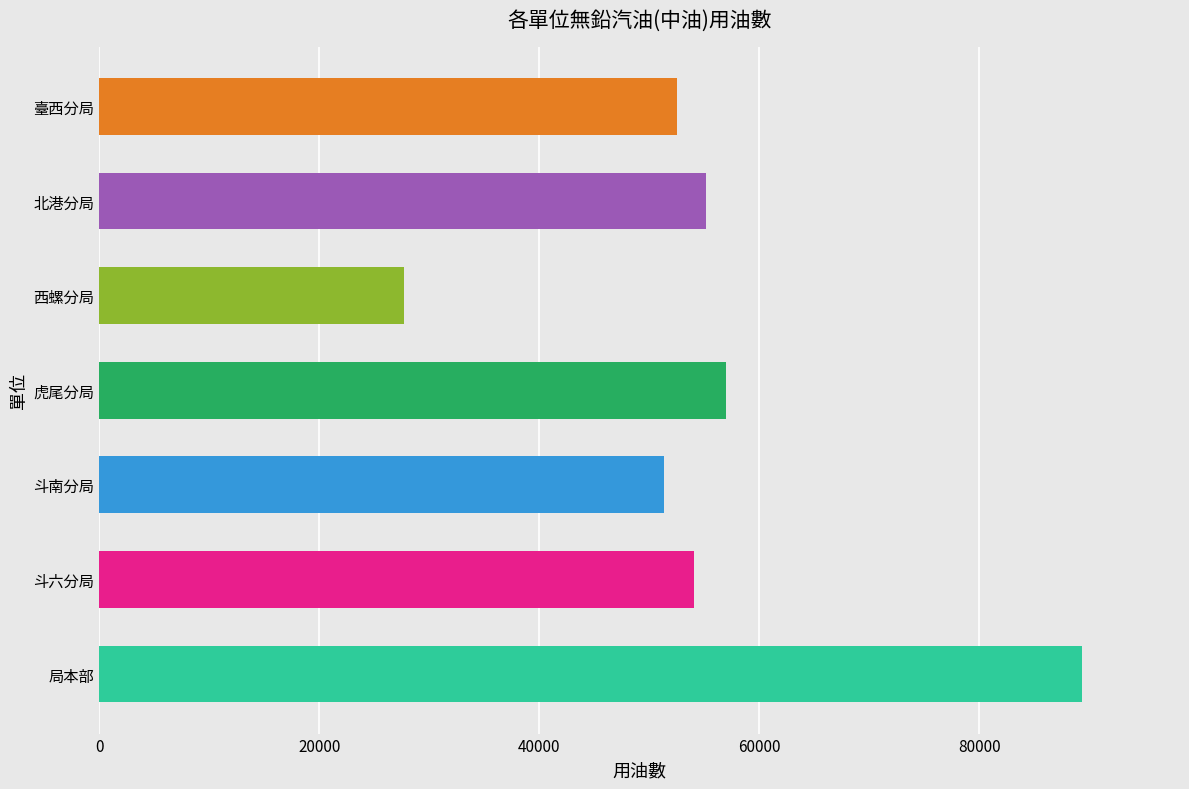

Reading bottom to top, what are all the values shown in this chart?

89326.1	54051.4	51355.0	56973.0	27654.6	55123.8	52499.3